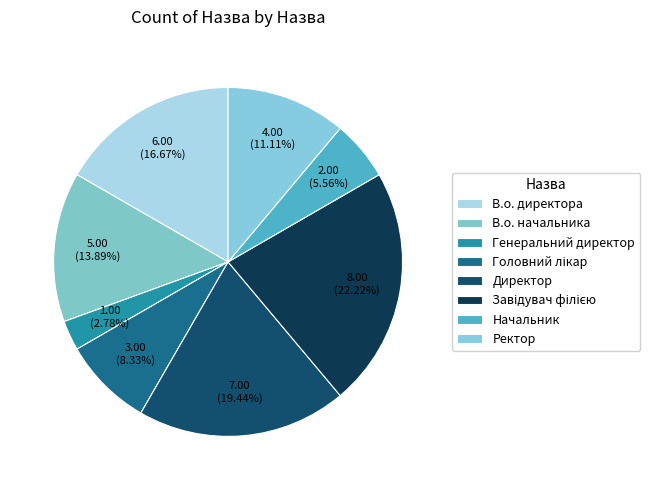

Which has a higher value, Головний лікар or Директор?

Директор